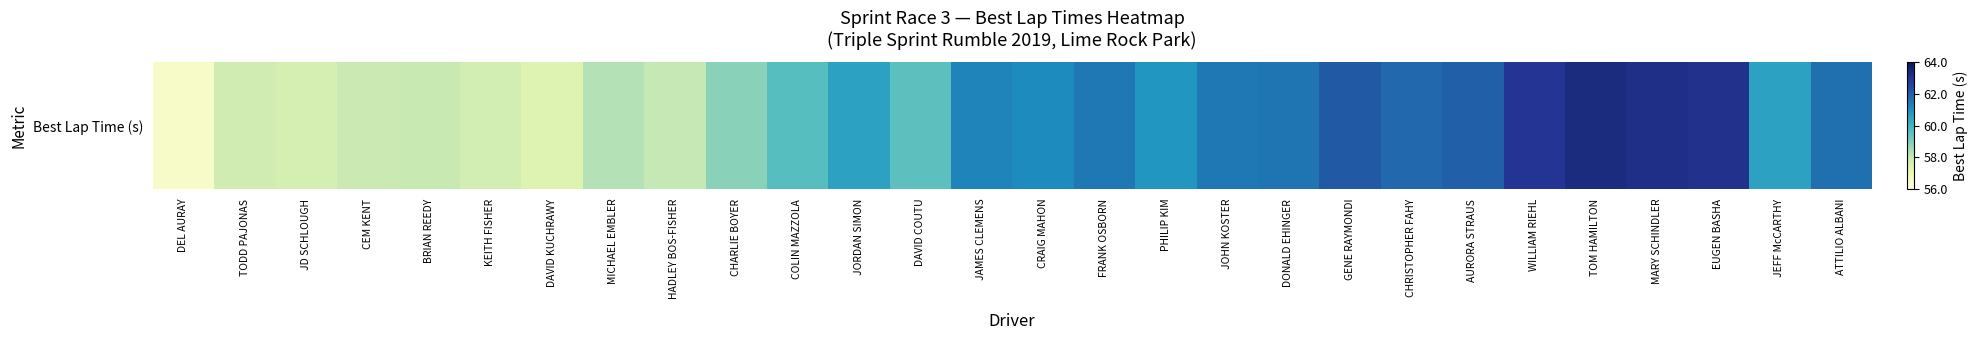

List the labels in order of value, smallest first.

DEL AURAY, DAVID KUCHRAWY, JD SCHLOUGH, KEITH FISHER, TODD PAJONAS, CEM KENT, BRIAN REEDY, HADLEY BOS-FISHER, MICHAEL EMBLER, CHARLIE BOYER, DAVID COUTU, COLIN MAZZOLA, JORDAN SIMON, JEFF McCARTHY, PHILIP KIM, CRAIG MAHON, JAMES CLEMENS, JOHN KOSTER, FRANK OSBORN, DONALD EHINGER, ATTILIO ALBANI, CHRISTOPHER FAHY, AURORA STRAUS, GENE RAYMONDI, WILLIAM RIEHL, EUGEN BASHA, MARY SCHINDLER, TOM HAMILTON